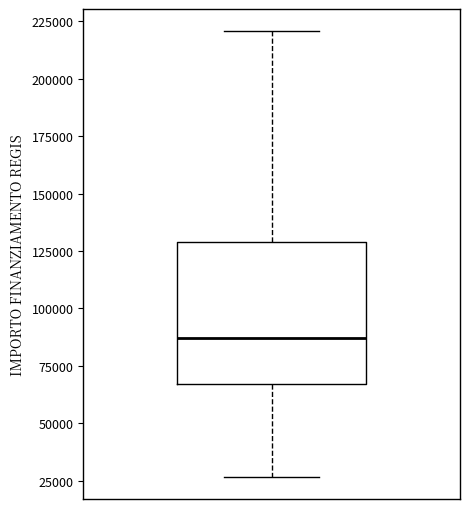

Transcribe this box plot: give where the median line is, the range the box spans, and where the two whiskers end, as read against the y-axis. The values are not printed on the chart, so give them approximately, as read against the axis.

median 85000, box 65000 to 130000, whiskers 25000 to 220000